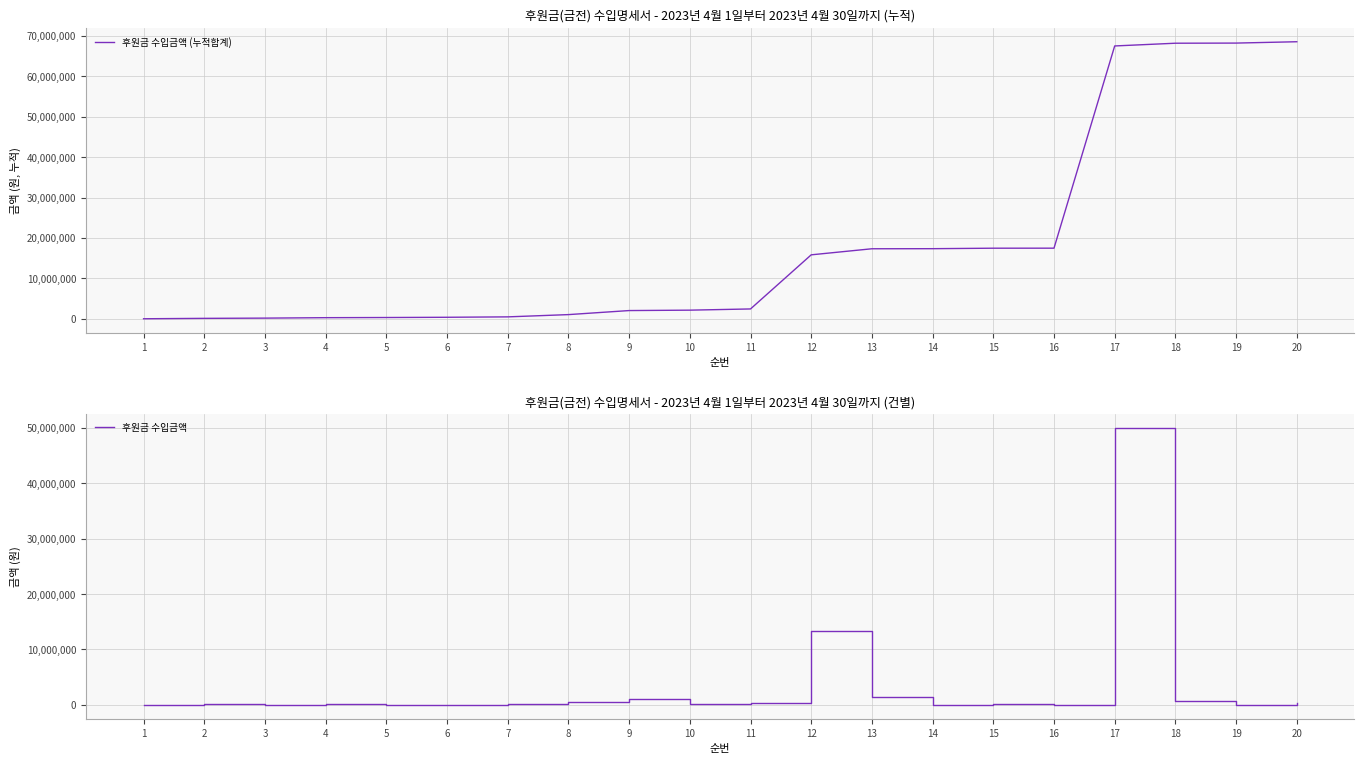

Reading right to left, what are all the values shown in this chart?

후원금 수입금액 (누적합계): 68526290	68194290	68160290	67483700	17483700	17477000	17357000	17337000	15837000	2457000	2157000	2057000	1057000	497000	397000	337000	297000	187000	130000	30000
후원금 수입금액: 332000	34000	676590	50000000	6700	120000	20000	1500000	13380000	300000	100000	1000000	560000	100000	60000	40000	110000	57000	100000	30000